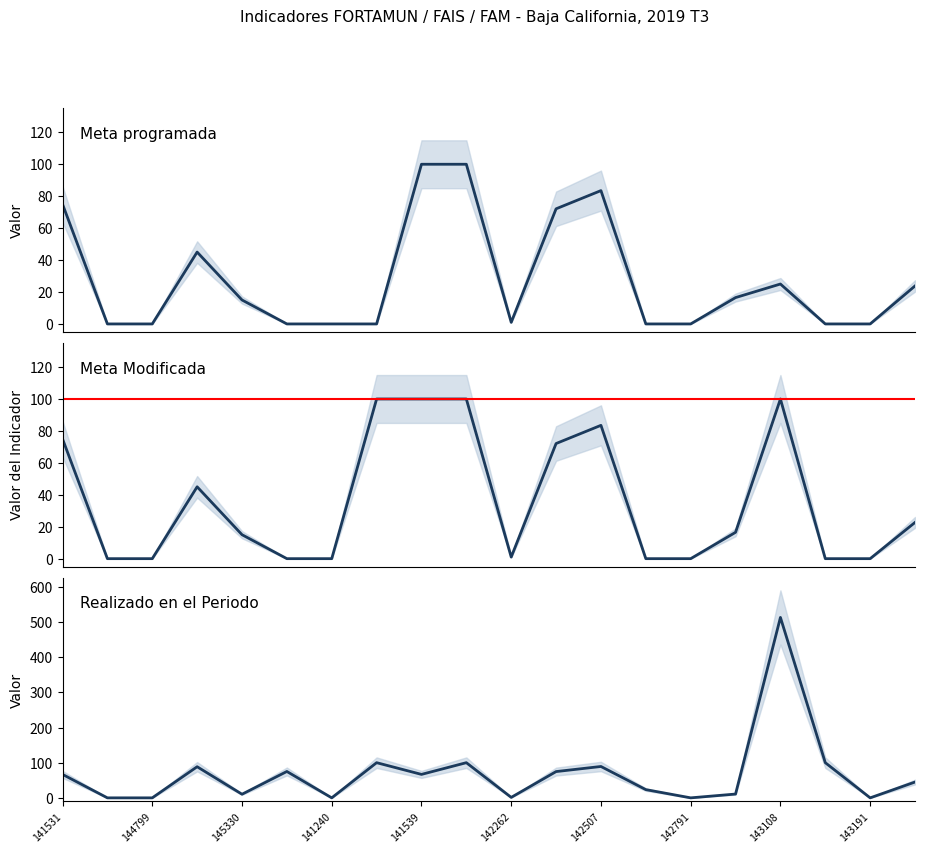

List the series in order of their peak value, highest first.

Realizado en el Periodo, Meta programada, Meta Modificada